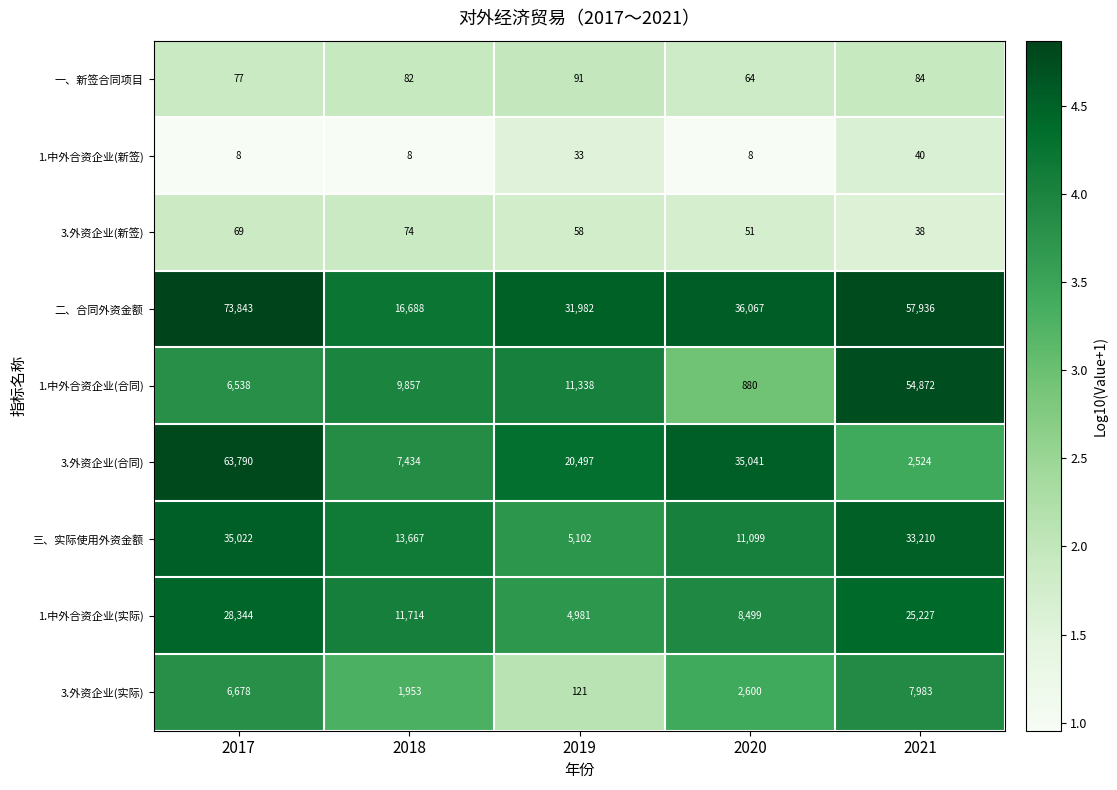

Is it true that 二、合同外资金额 equals 20264 at 2019?

False